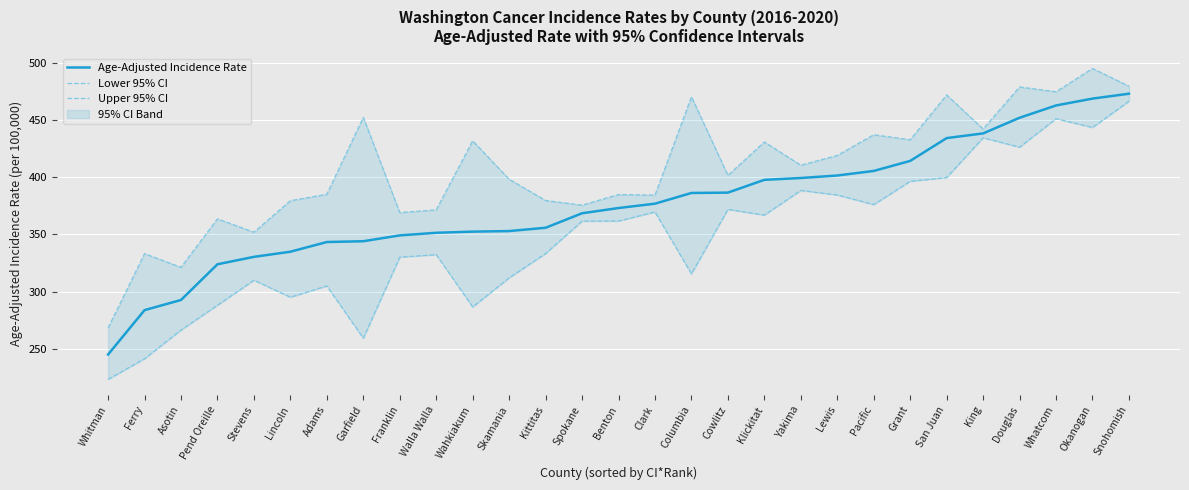

Reading left to right, extract all data points from this chart.

Age-Adjusted Incidence Rate: 244.8	283.7	292.6	323.9	330.4	334.9	343.4	344.1	349.2	351.5	352.5	353.0	355.9	368.6	373.2	377.0	386.4	386.7	397.9	399.5	401.7	405.7	414.5	434.5	438.6	452.3	463.1	469.1	473.4
Lower 95% CI: 223.0	241.1	266.2	288.0	309.9	295.0	304.9	259.1	330.1	332.3	286.5	312.0	333.3	361.7	361.8	369.7	315.5	372.0	367.0	388.6	384.6	376.2	396.6	399.9	434.8	426.5	451.5	443.8	466.8
Upper 95% CI: 268.1	333.2	321.2	363.7	352.0	379.6	385.3	452.7	369.2	371.6	432.1	398.4	379.8	375.7	385.0	384.5	470.7	401.8	431.1	410.7	419.3	437.4	433.0	472.3	442.5	479.3	475.1	495.5	480.0